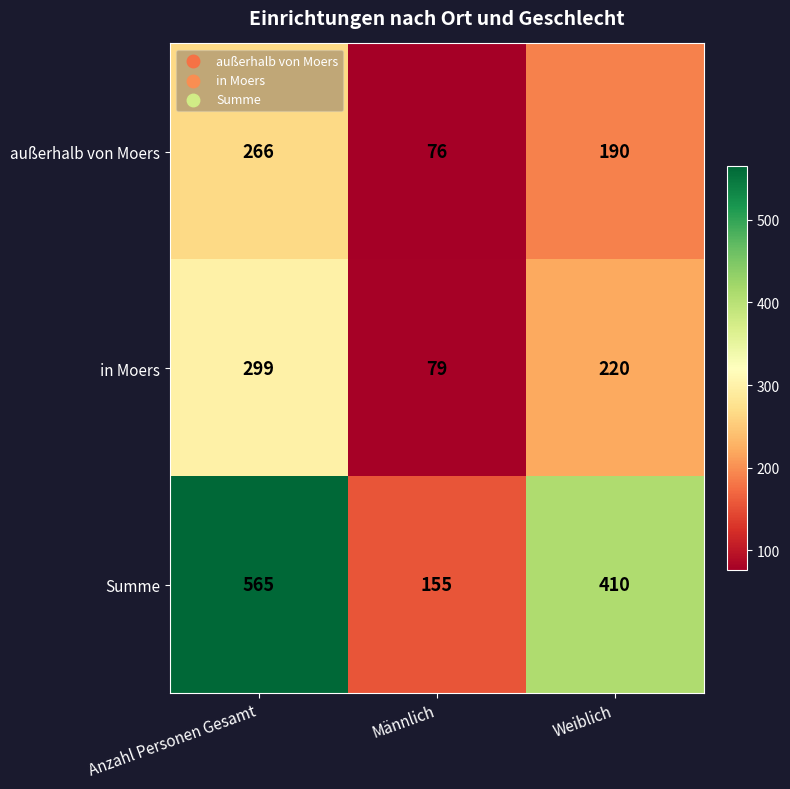

Reading left to right, extract all data points from this chart.

außerhalb von Moers: Anzahl Personen Gesamt=266	Männlich=76	Weiblich=190
in Moers: Anzahl Personen Gesamt=299	Männlich=79	Weiblich=220
Summe: Anzahl Personen Gesamt=565	Männlich=155	Weiblich=410